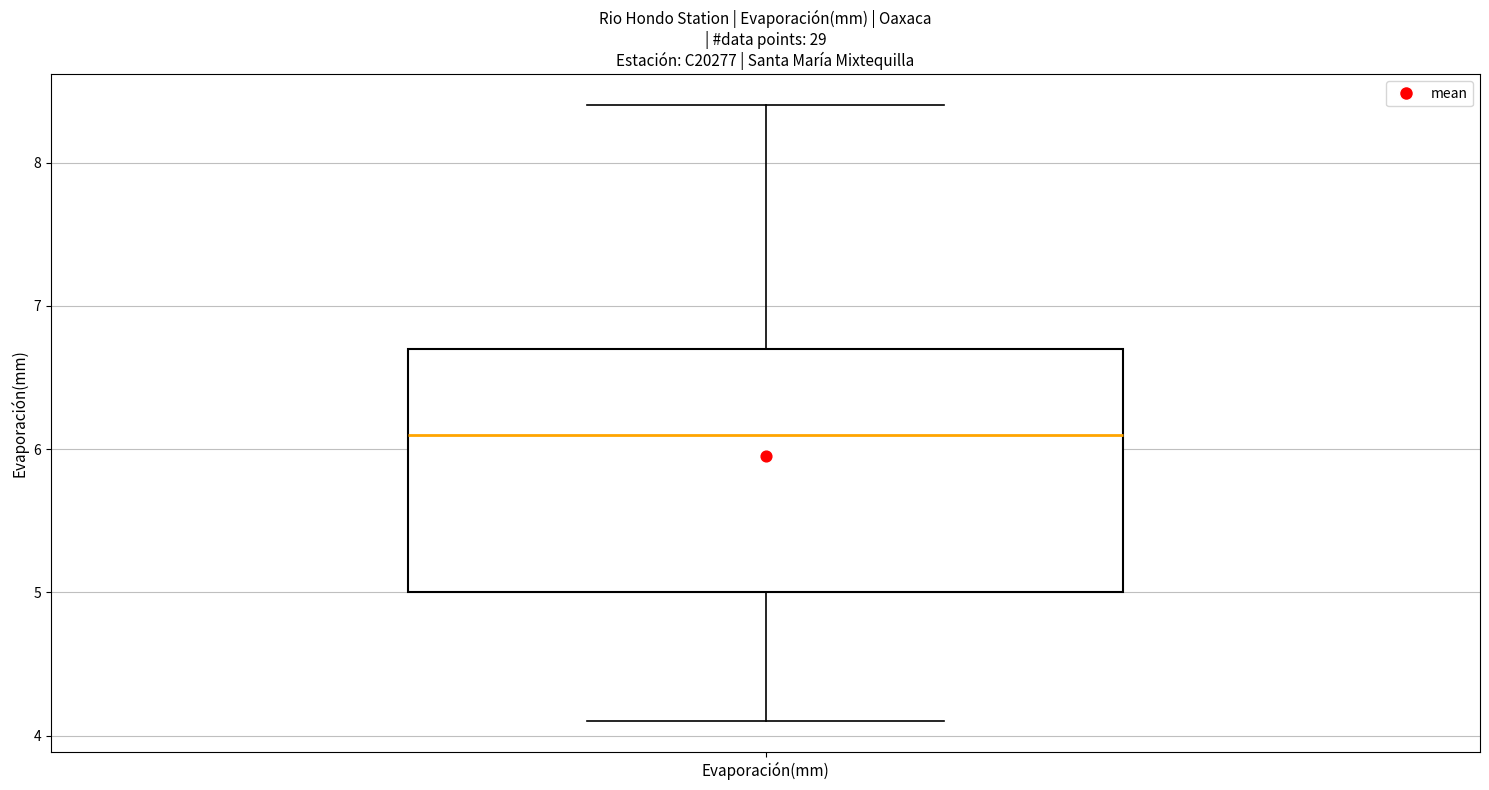

Transcribe this box plot: give where the median line is, the range the box spans, and where the two whiskers end, as read against the y-axis. The values are not printed on the chart, so give them approximately, as read against the axis.

median 6.1, box 5.0 to 6.7, whiskers 4.1 to 8.4